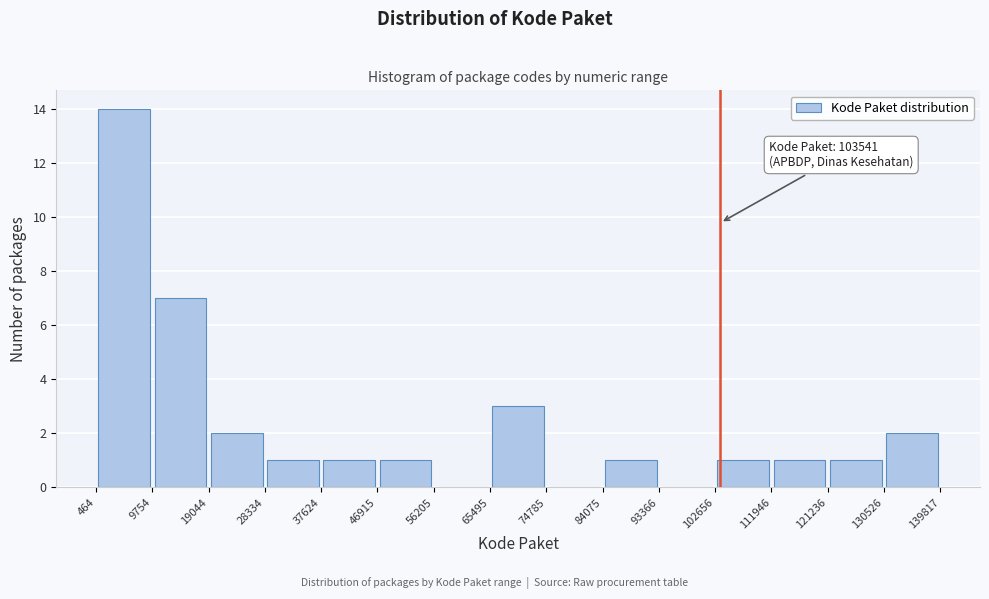

Over which range of the x-axis is the bar tallest?

464 to 9754